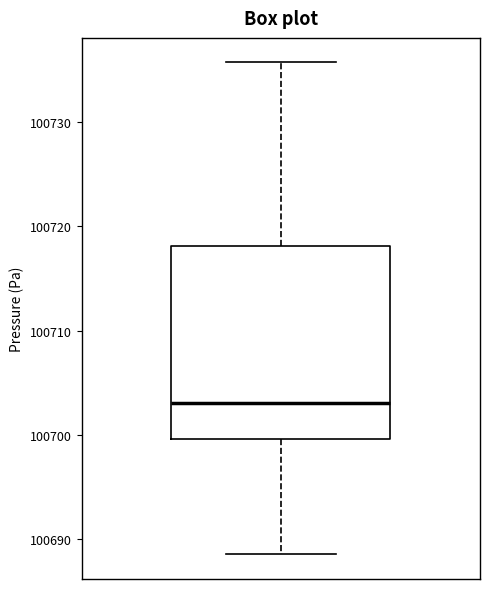

Read this box plot against the y-axis: the position of the median line, the range covered by the box, and the ends of both whiskers. The values are not printed on the chart, so give them approximately, as read against the axis.

median 100703, box 100700 to 100718, whiskers 100689 to 100736